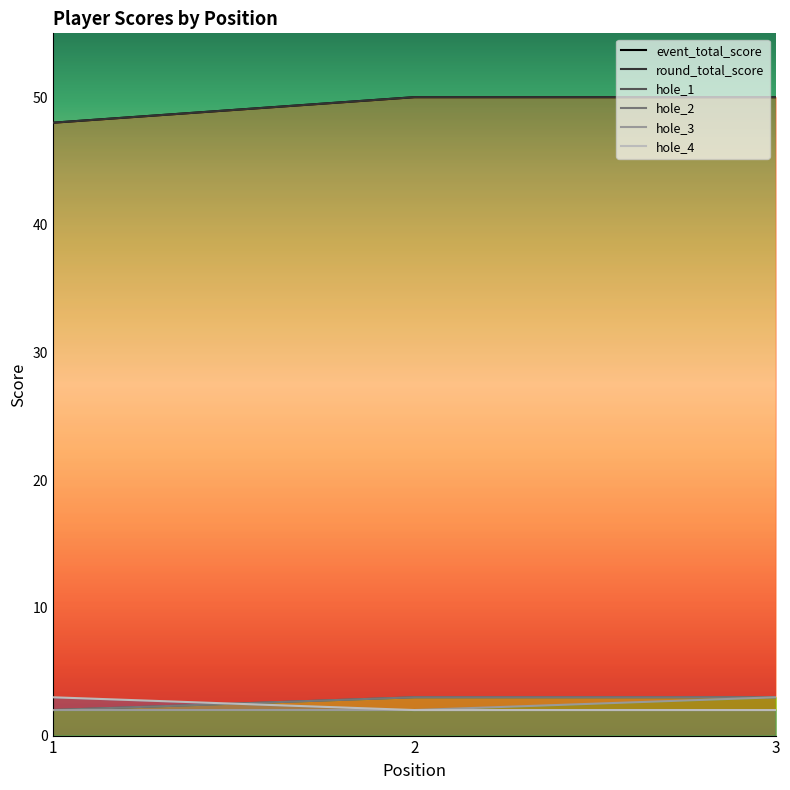

What is the approximate value of hole_2 at 2?

3